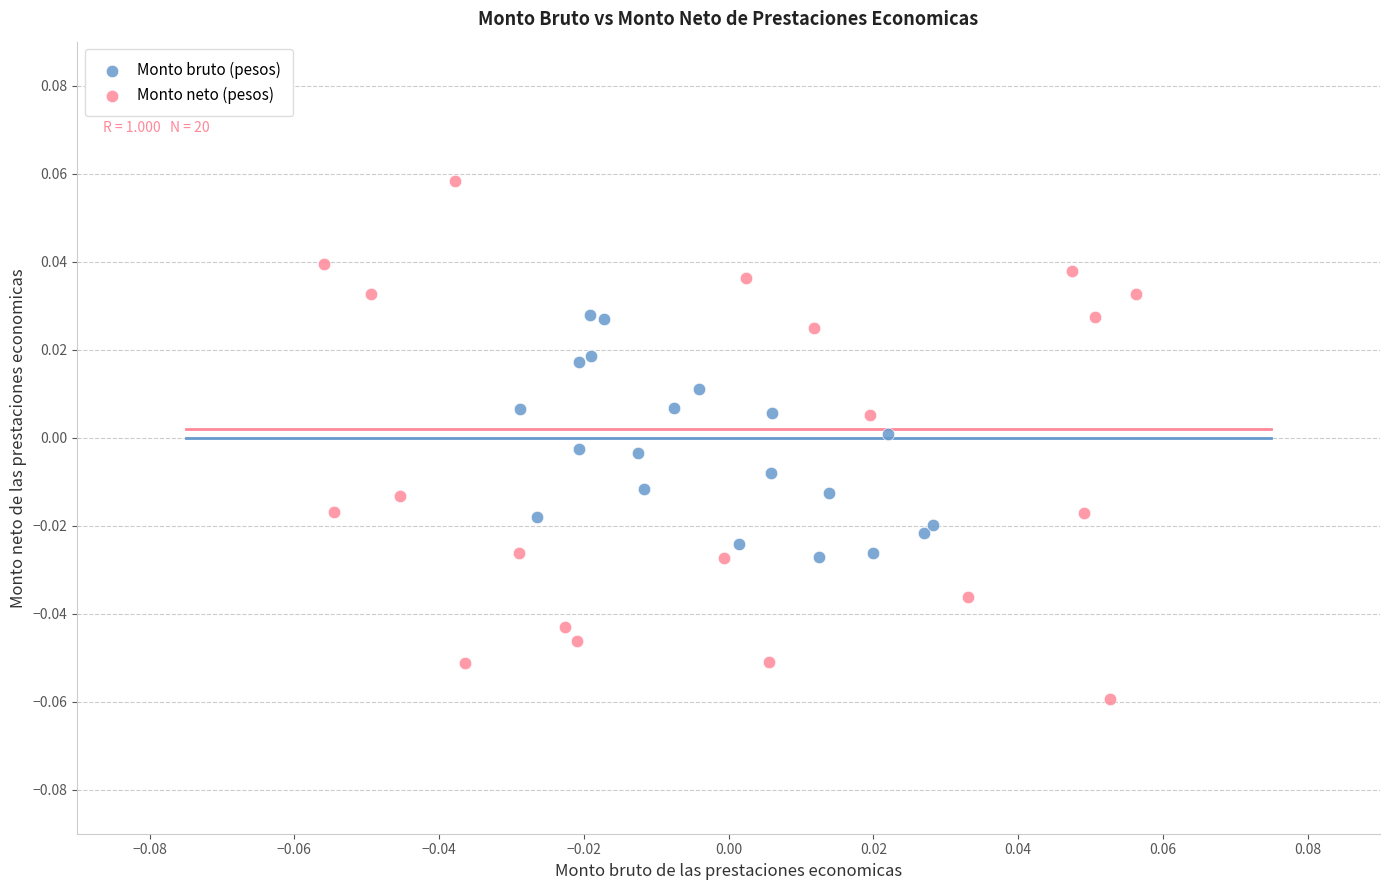

Which series has the widest spread of Y values?

Monto neto (pesos)